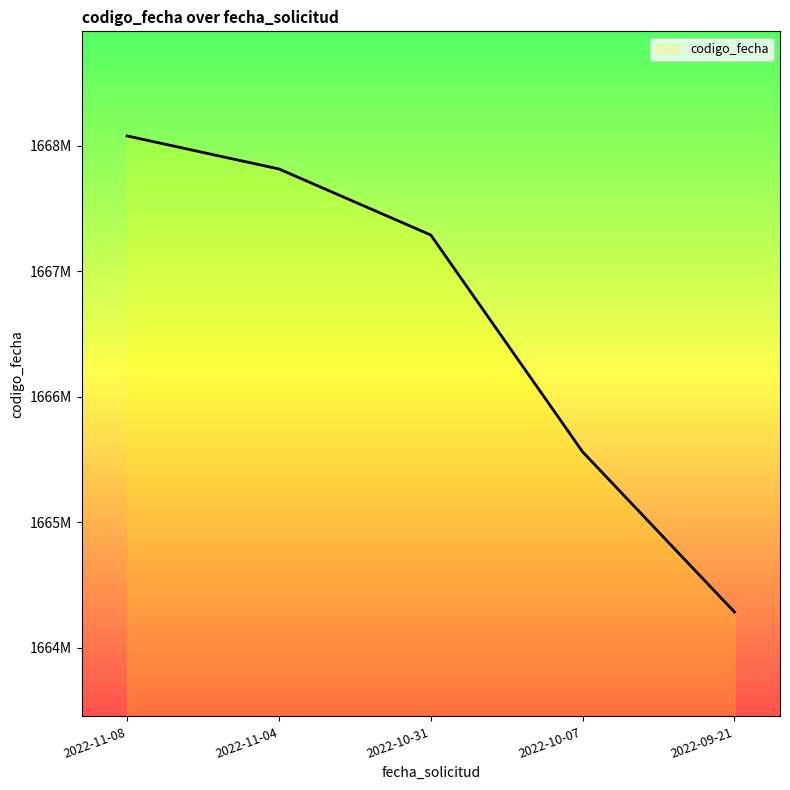

List the labels in order of value, largest first.

2022-11-08, 2022-11-04, 2022-10-31, 2022-10-07, 2022-09-21